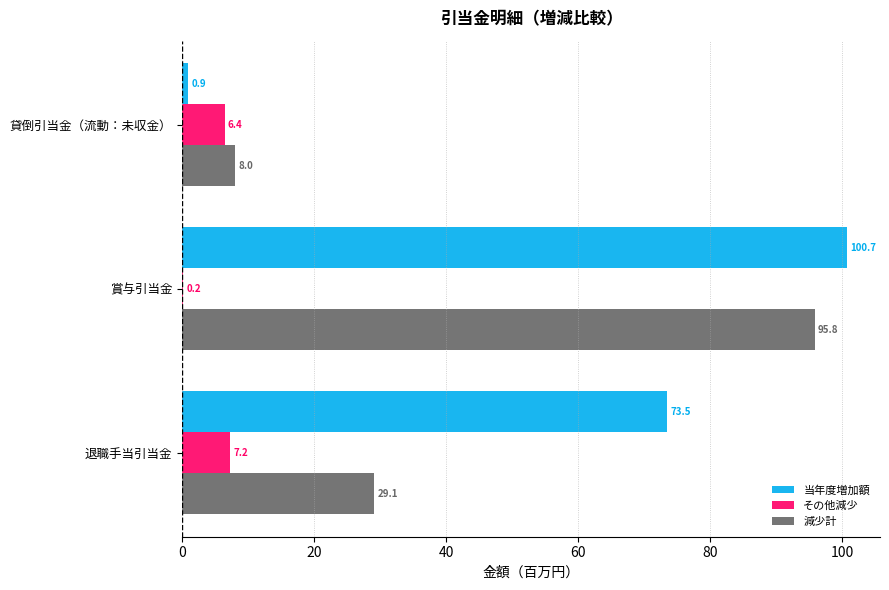

Which series changed the most between 賞与引当金 and 退職手当引当金?

減少計